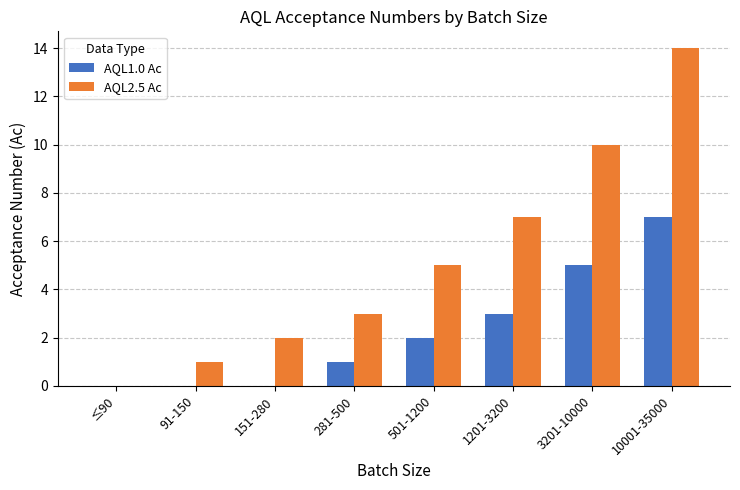

What is the maximum value shown in the chart?

14